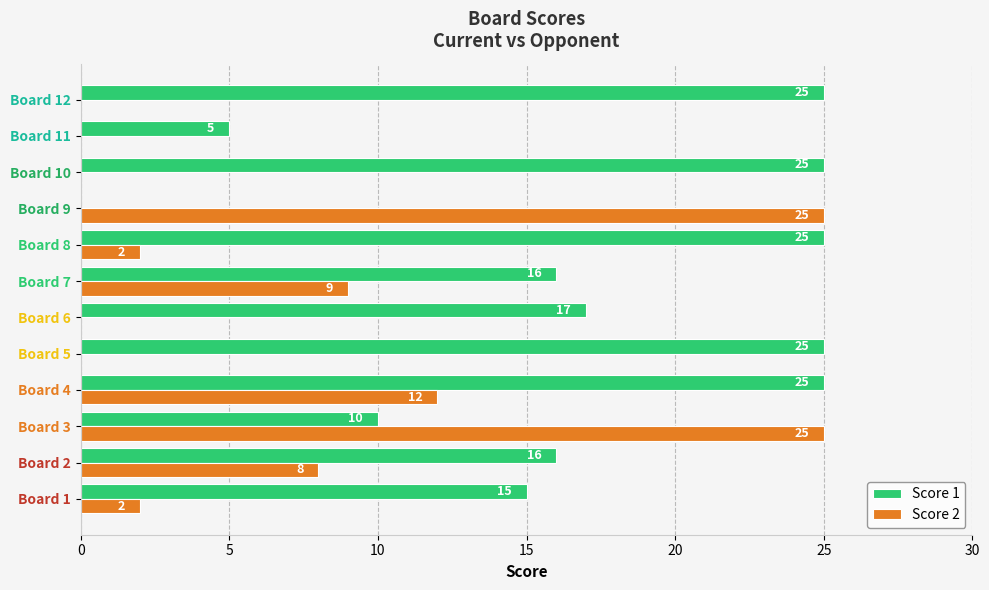

Which series changed the most between Board 1 and Board 11?

Score 1